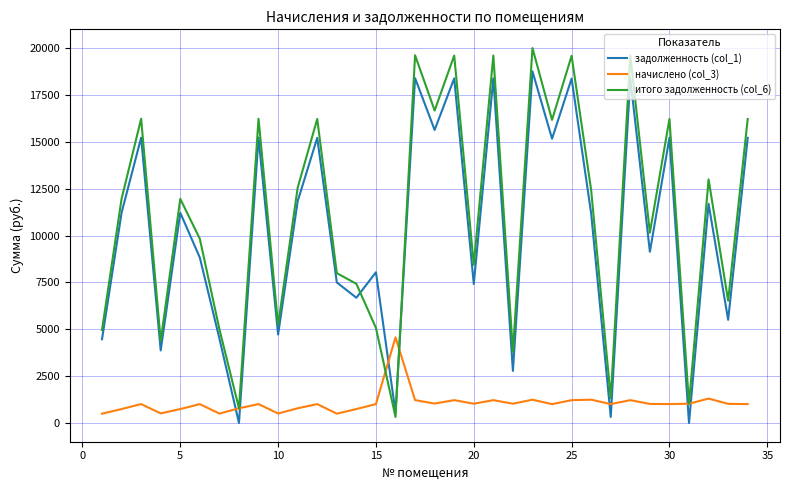

What is the greatest value displayed?

20015.5